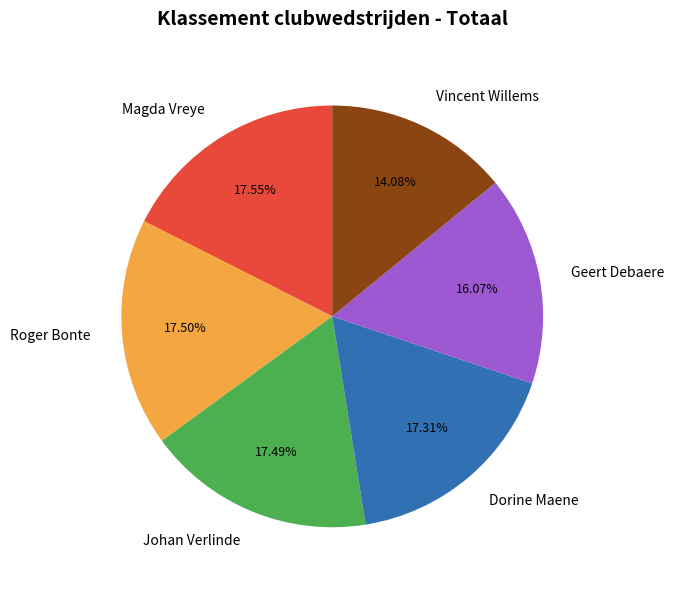

Combined, do Geert Debaere and Vincent Willems account for over 50%?

No